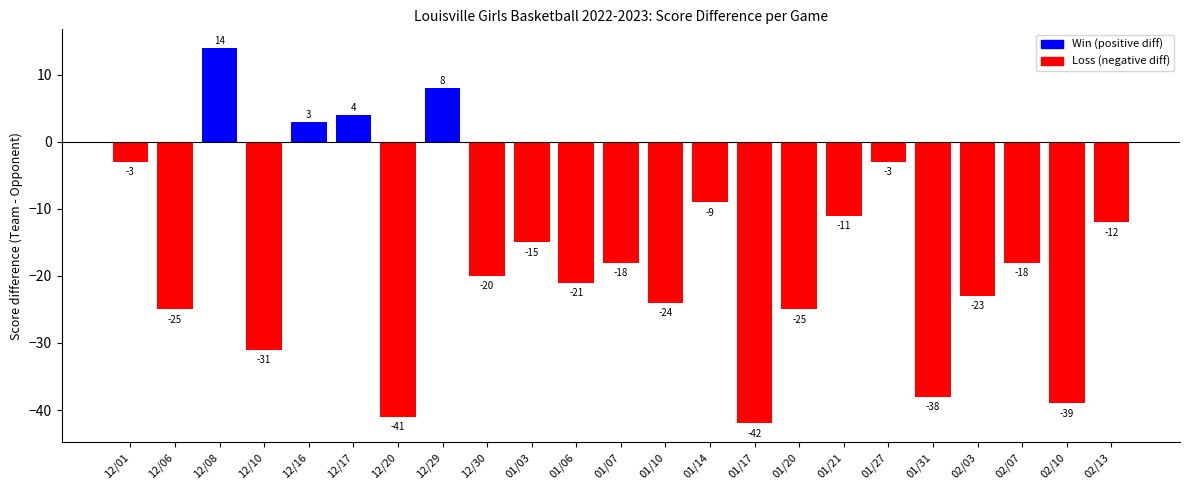

What is the minimum value shown in the chart?

-42